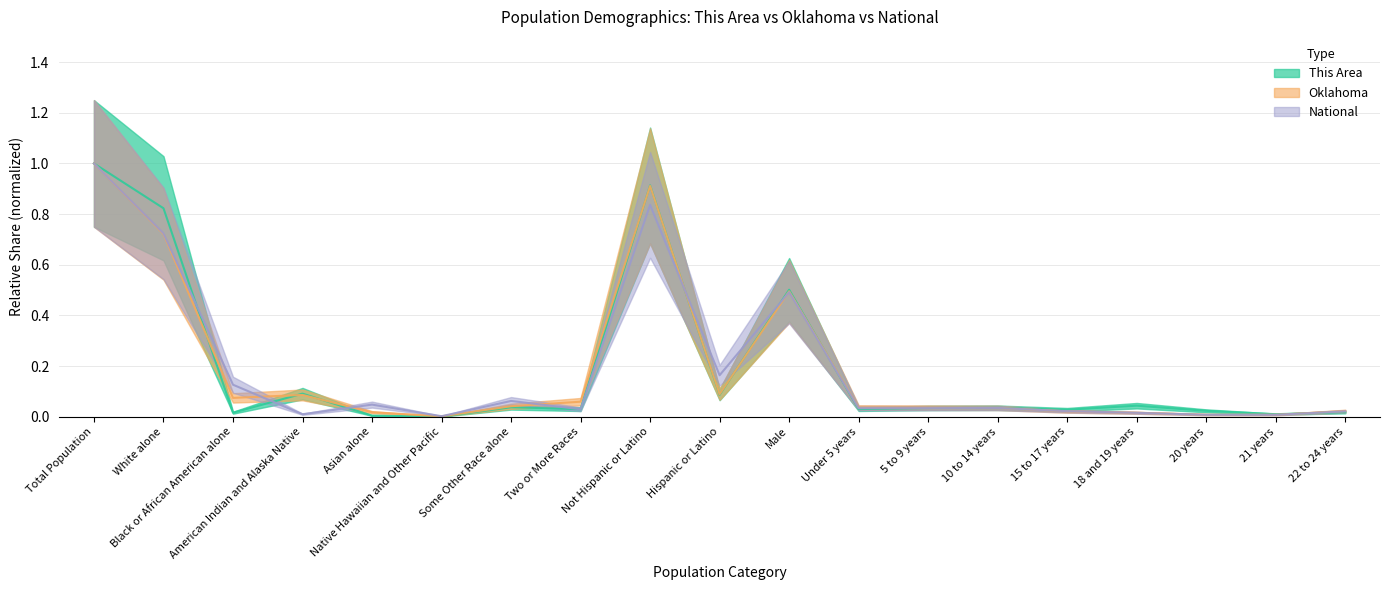

At which category does National reach its first local valley?

American Indian and Alaska Native